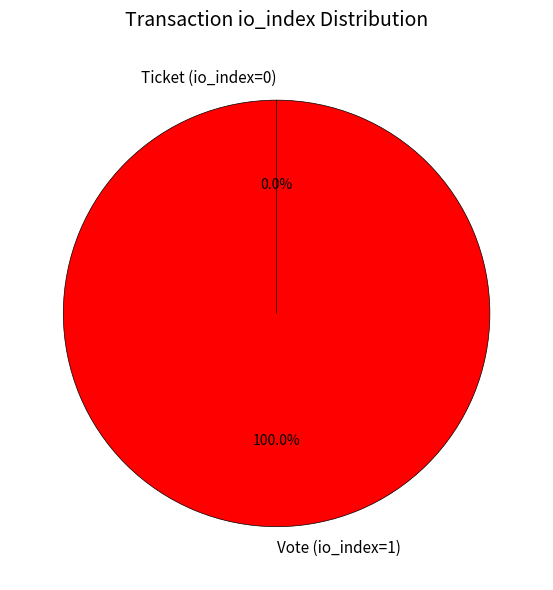

Is it true that Vote (io_index=1) is 100% of the pie?

True